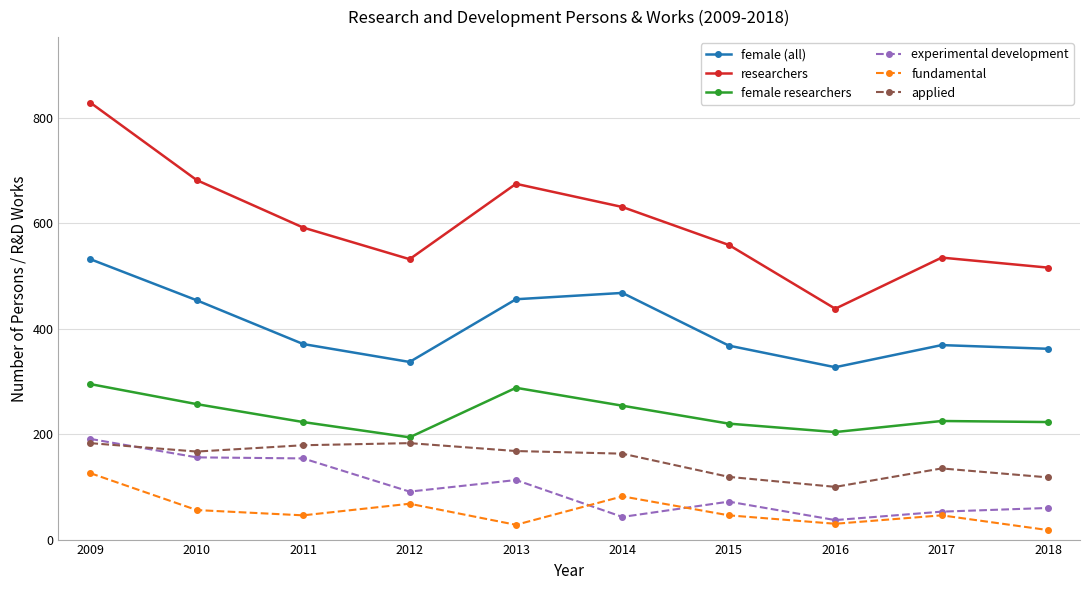

Which series changed the most between 2009 and 2013?

researchers